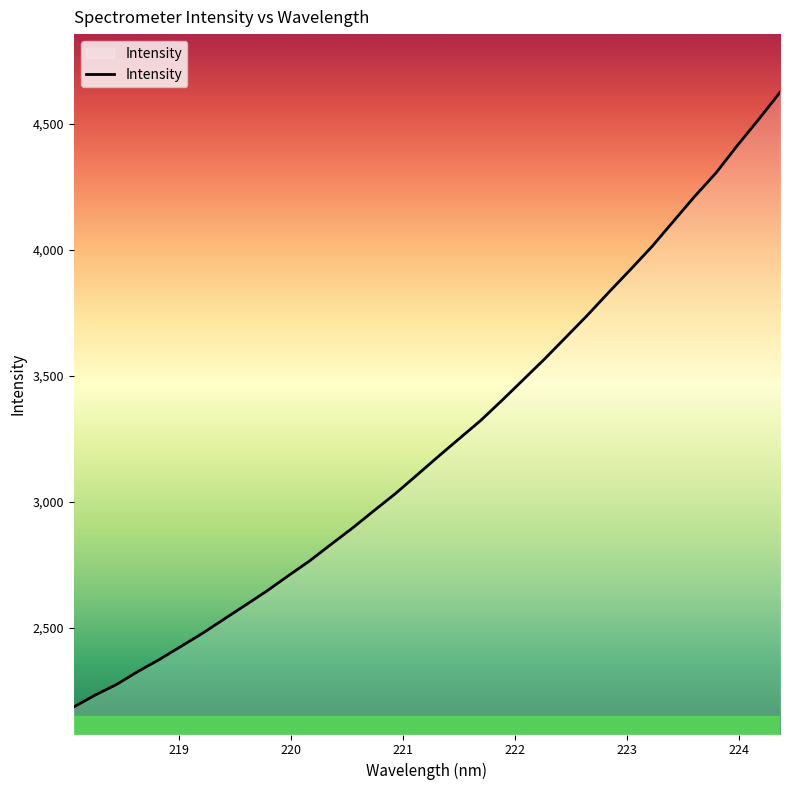

What is the difference between the maximum and minimum values?

2438.7